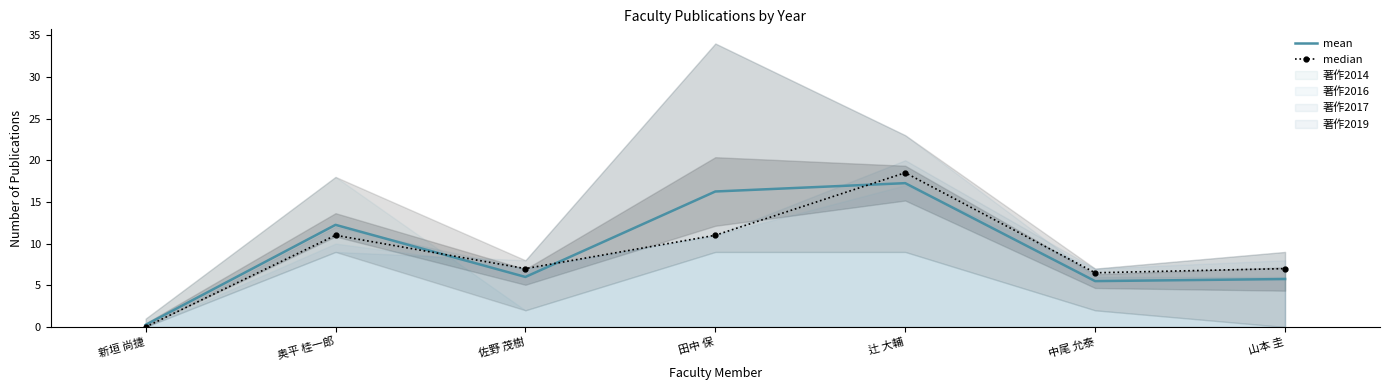

At which label does median first exceed 7?

奥平 桂一郎